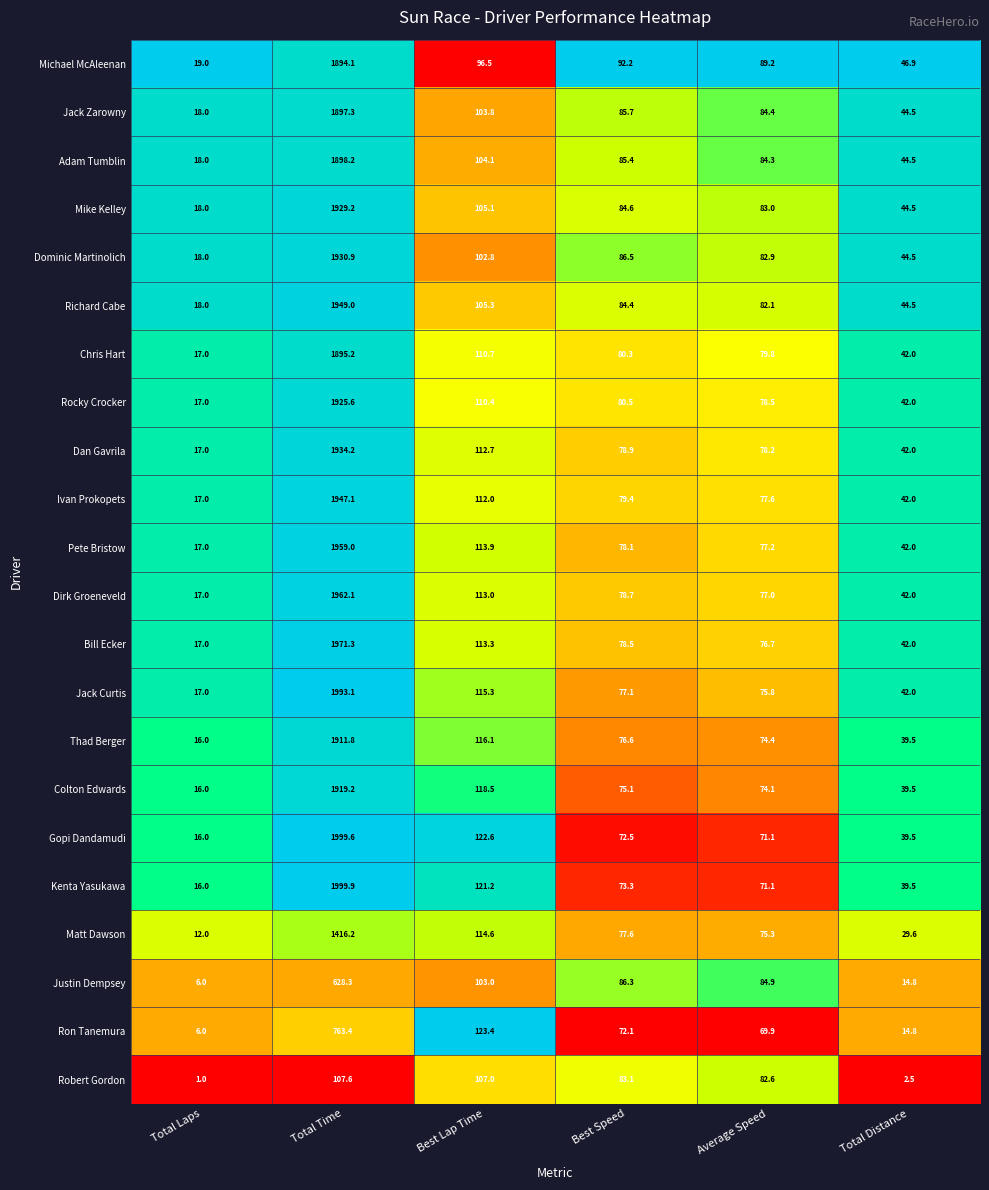

At which label does Dominic Martinolich first exceed 86?

Total Time